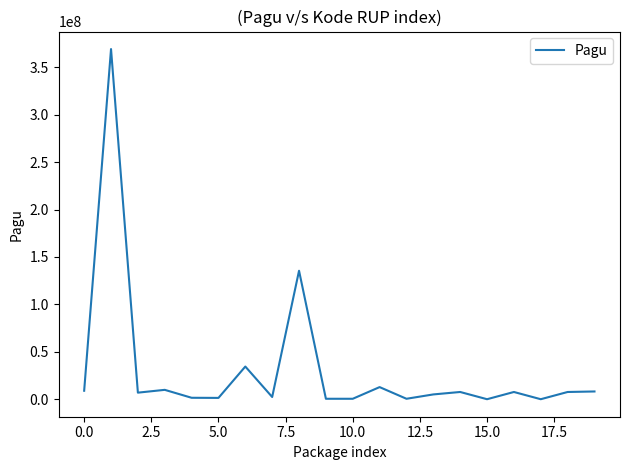

What is the maximum value shown in the chart?

369077500